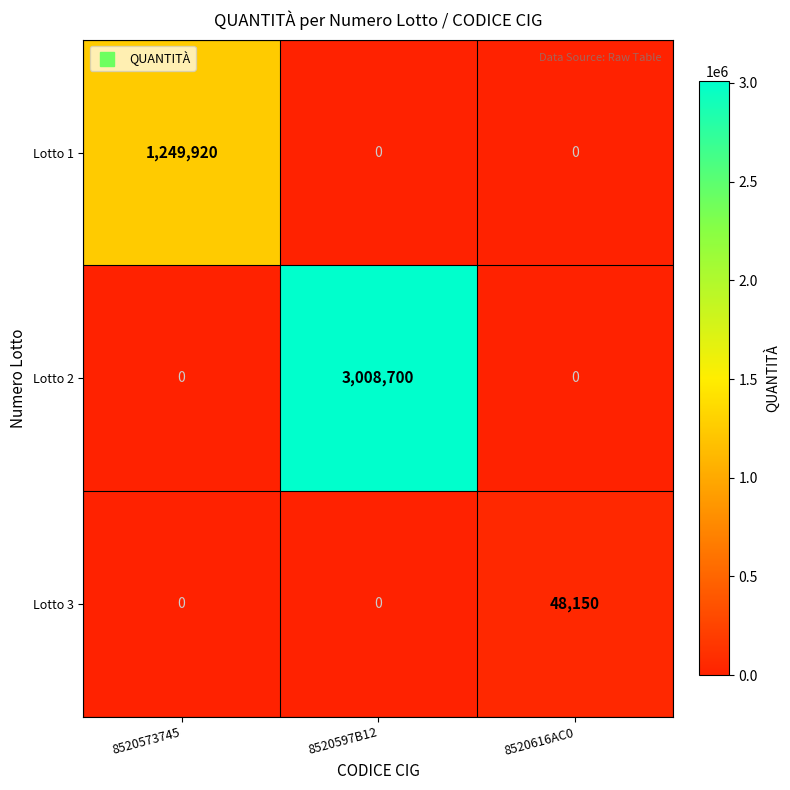

How many data points does each series have?

3